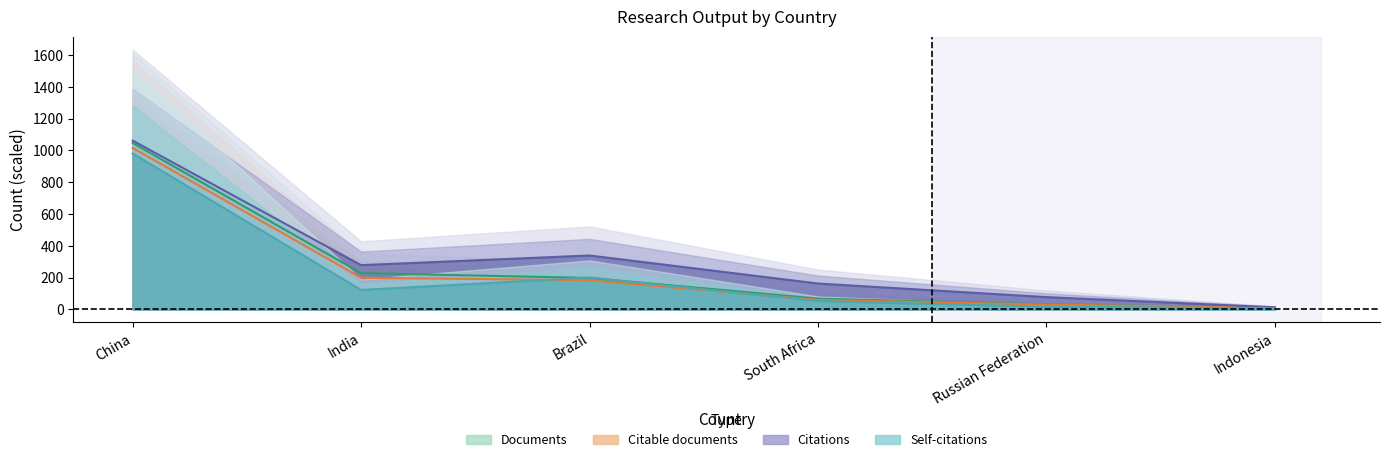

True or false: Self-citations has more than 1 points higher than both neighbors.

False